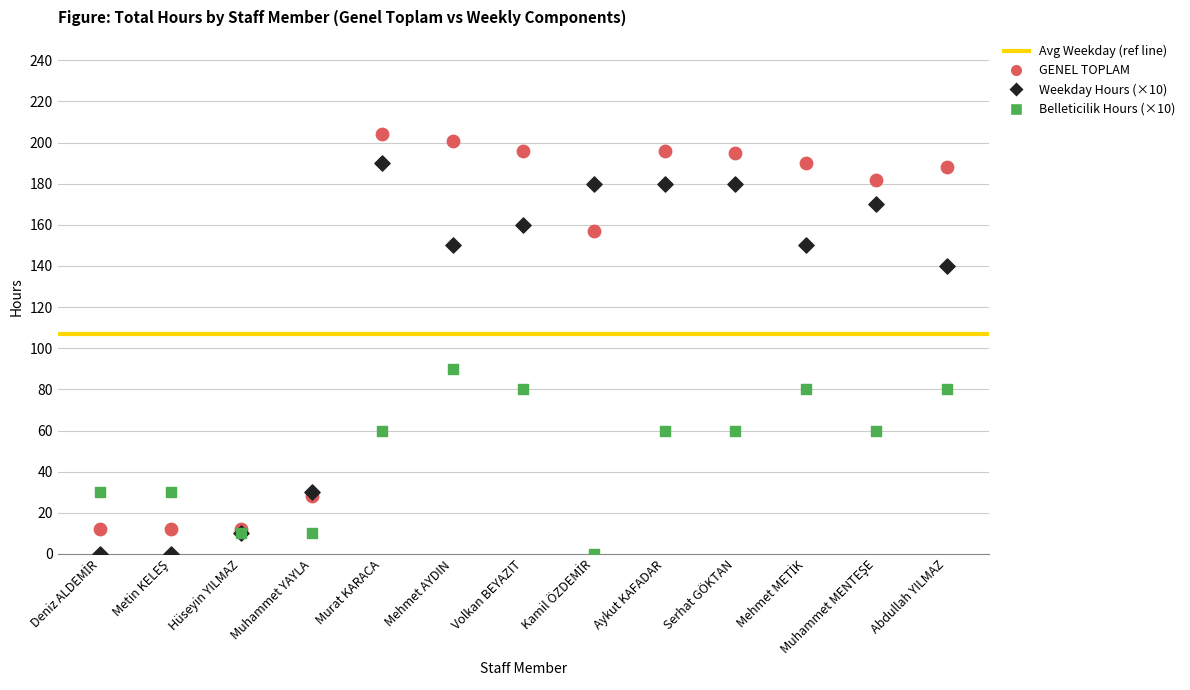

Which series contains the highest Y value?

GENEL TOPLAM